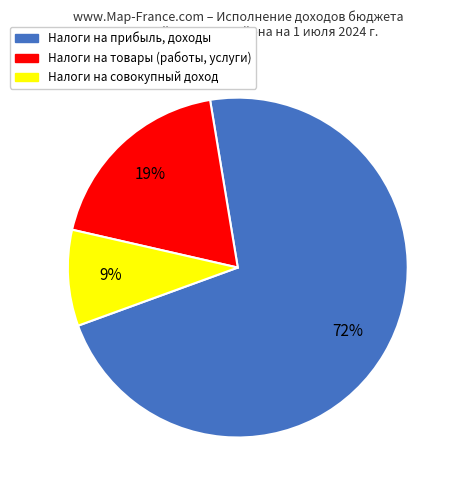

To the nearest percent, what portion does Налоги на прибыль, доходы represent?

72%